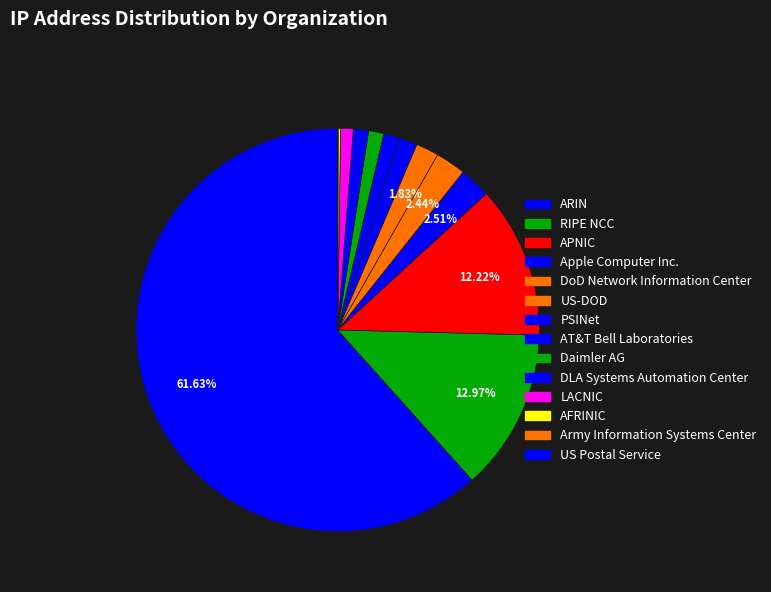

Is it true that US-DOD is 2% of the pie?

True